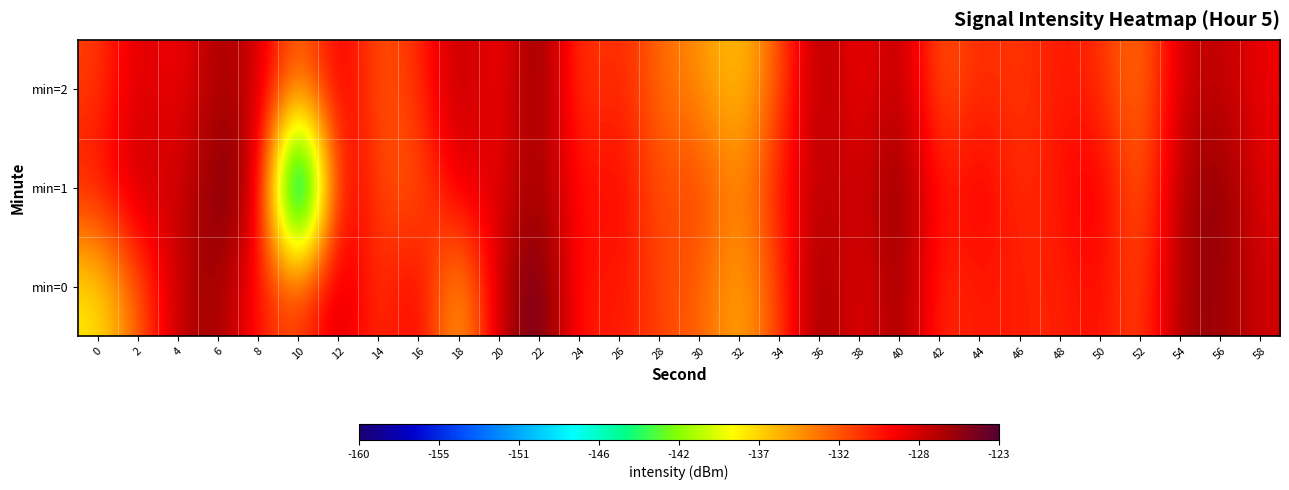

Which has a higher value, 26 or 50?

50